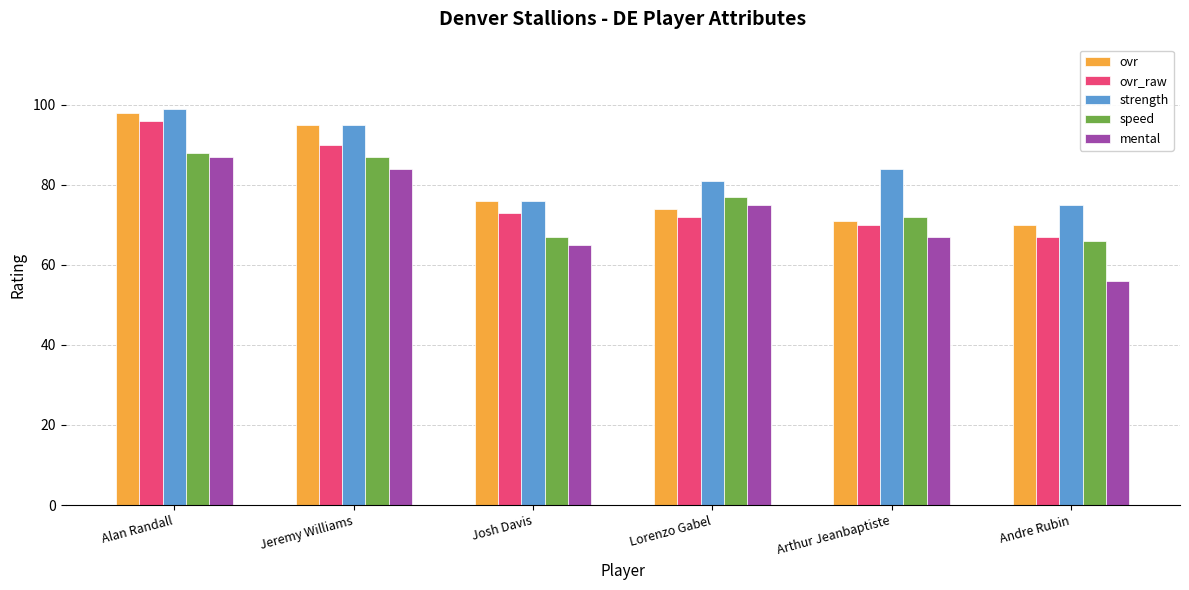

What is the approximate value of ovr_raw at Andre Rubin?

67